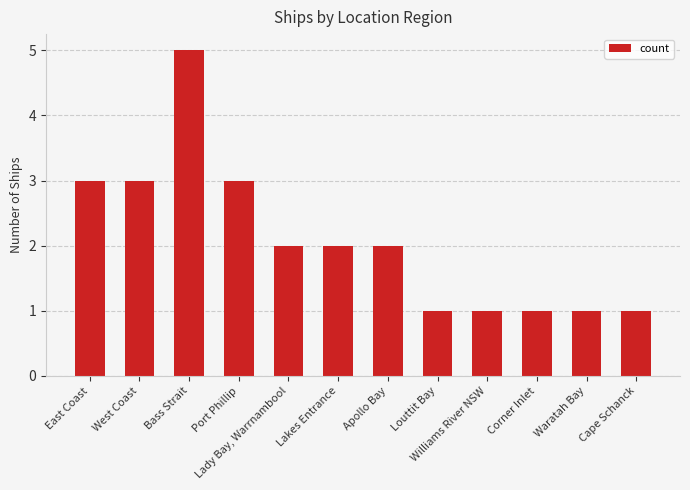

What is the sum of the values at Lady Bay, Warrnambool and Bass Strait?

7